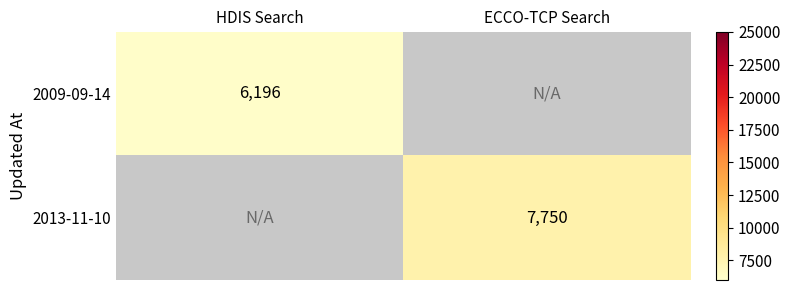

The 2013-11-10 series shows 7750 at ECCO-TCP Search. True or false?

True